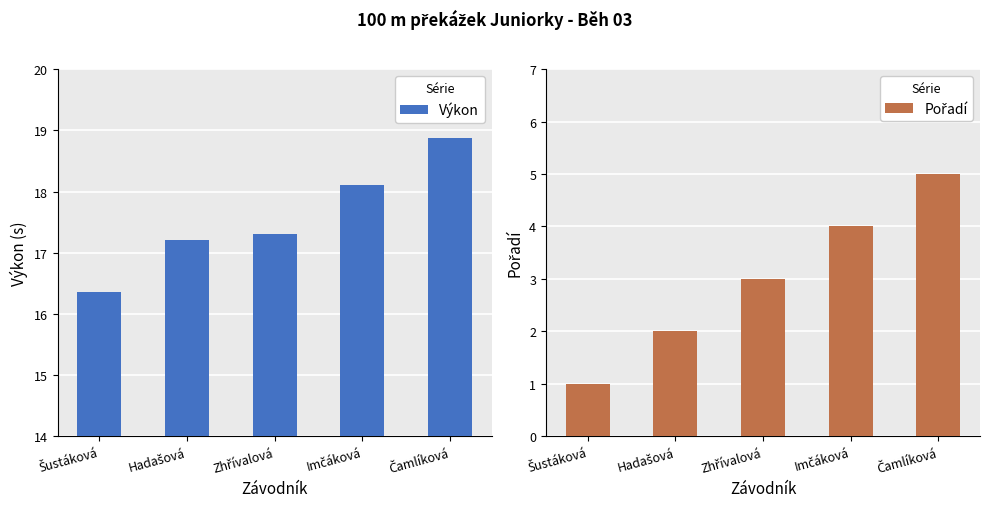

Reading left to right, extract all data points from this chart.

Výkon: Šustáková=16.4	Hadašová=17.2	Zhřívalová=17.3	Imčáková=18.1	Čamlíková=18.9
Pořadí: Šustáková=1.0	Hadašová=2.0	Zhřívalová=3.0	Imčáková=4.0	Čamlíková=5.0